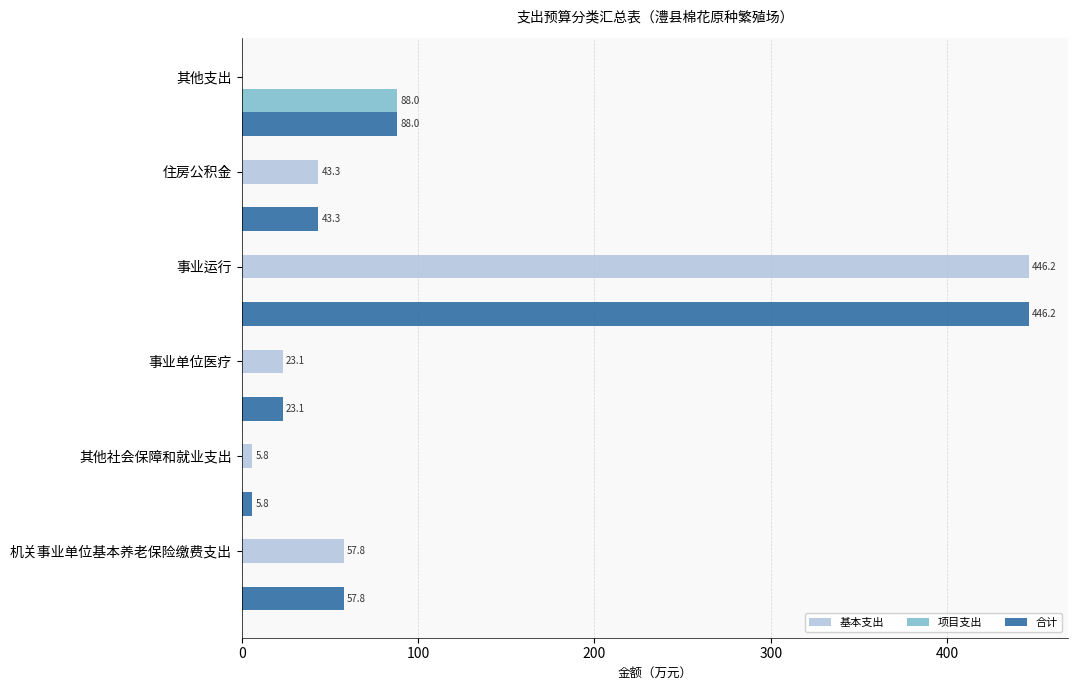

What is the maximum value for 项目支出?

88.0